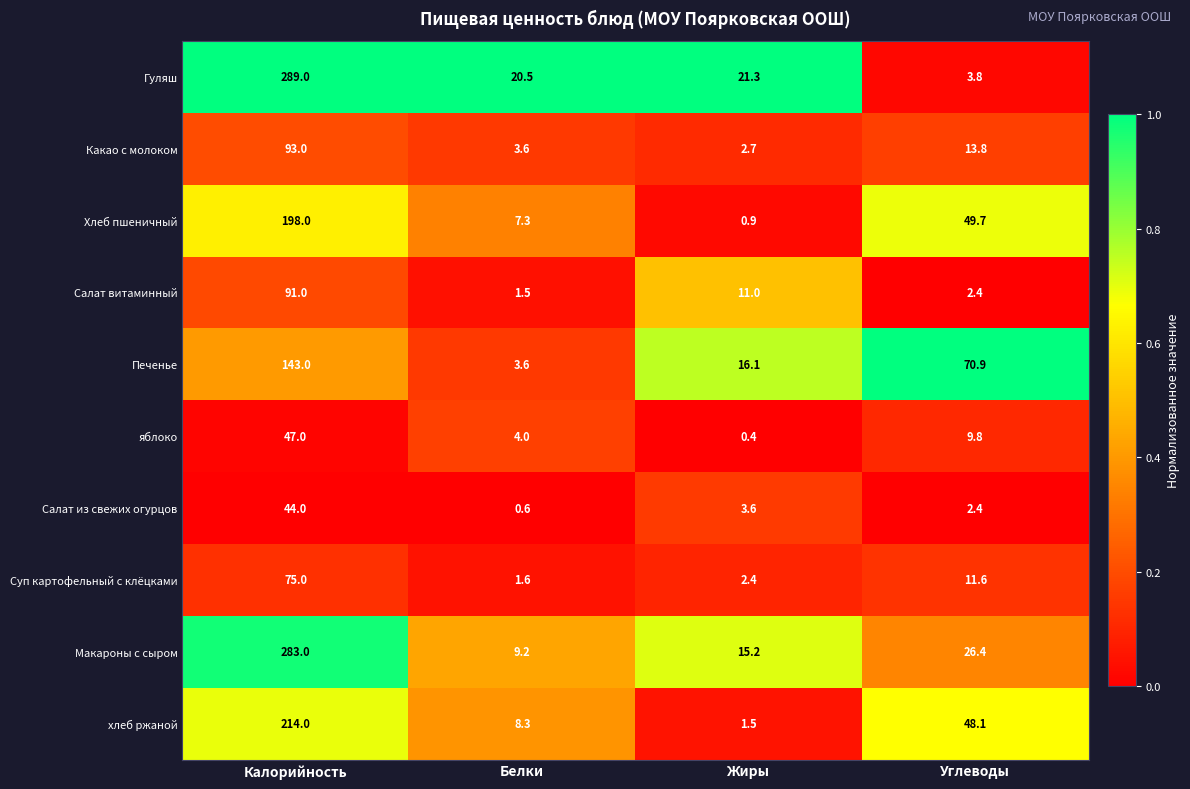

Which series has the largest total across all categories?

Гуляш